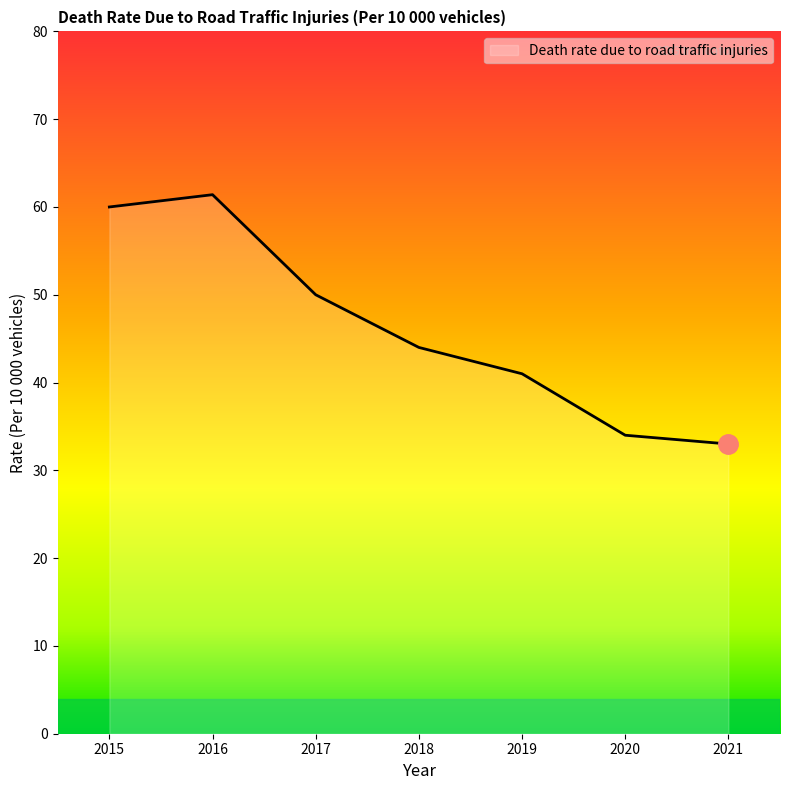

Where is the first local maximum?

2016